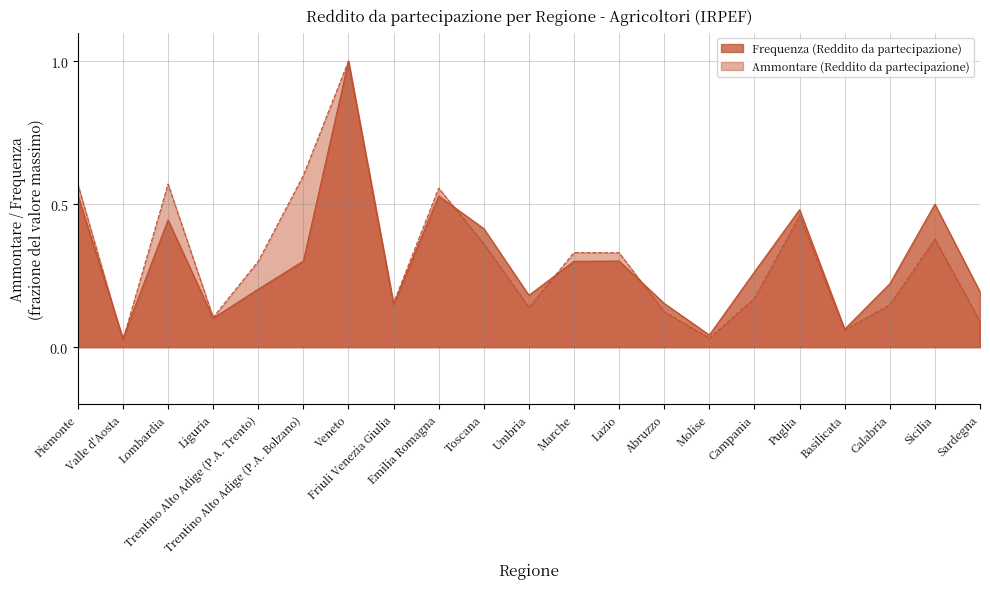

Rank the series by their average value, from highest to lowest.

Ammontare (Reddito da partecipazione), Frequenza (Reddito da partecipazione)